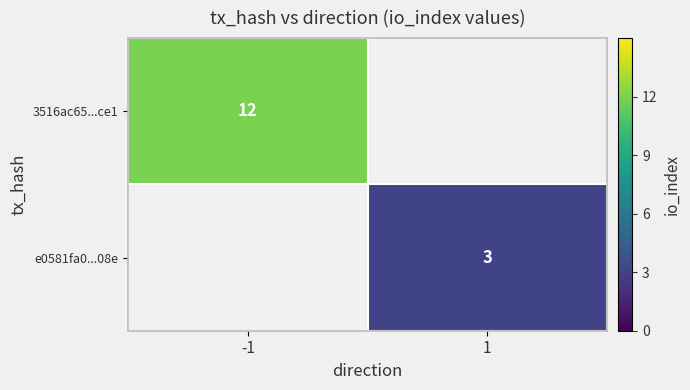

The e0581fa0...08e series shows 5 at 1. True or false?

False